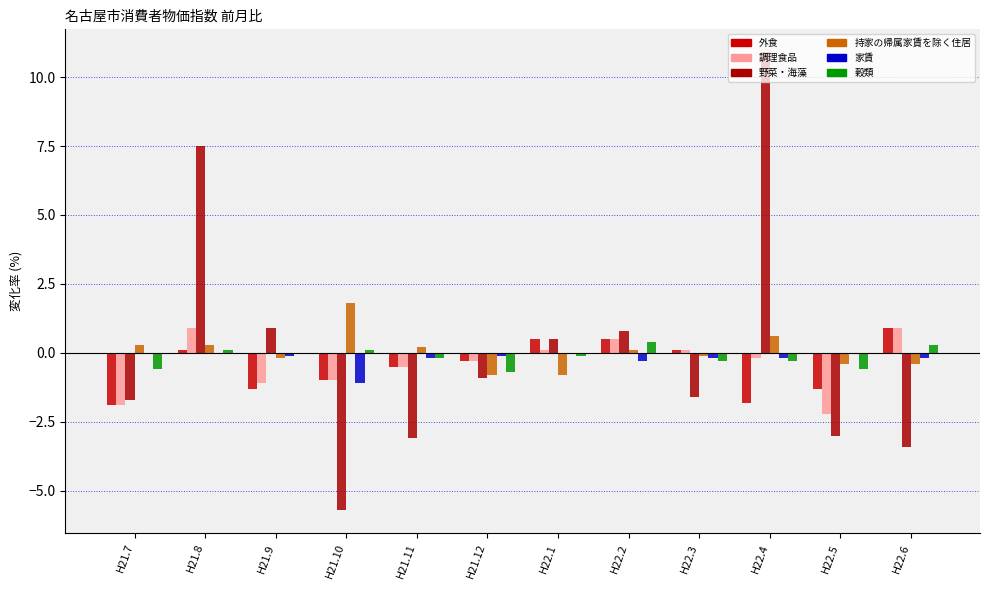

At which label is 調理食品 closest to 0?

H22.1